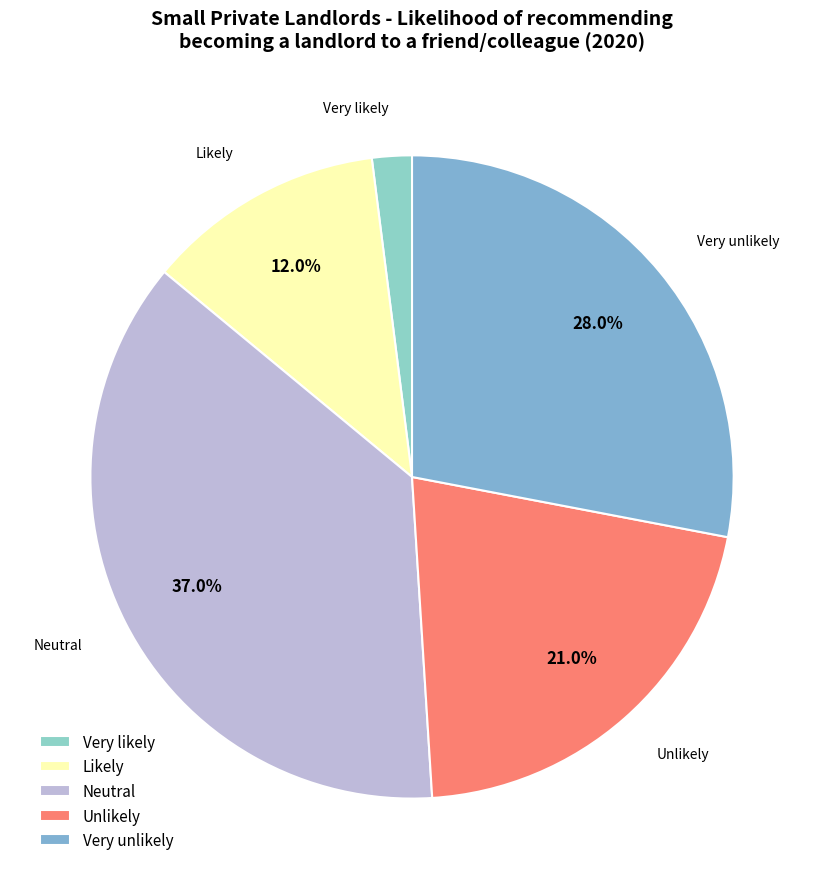

To the nearest percent, what portion does Very likely represent?

2%